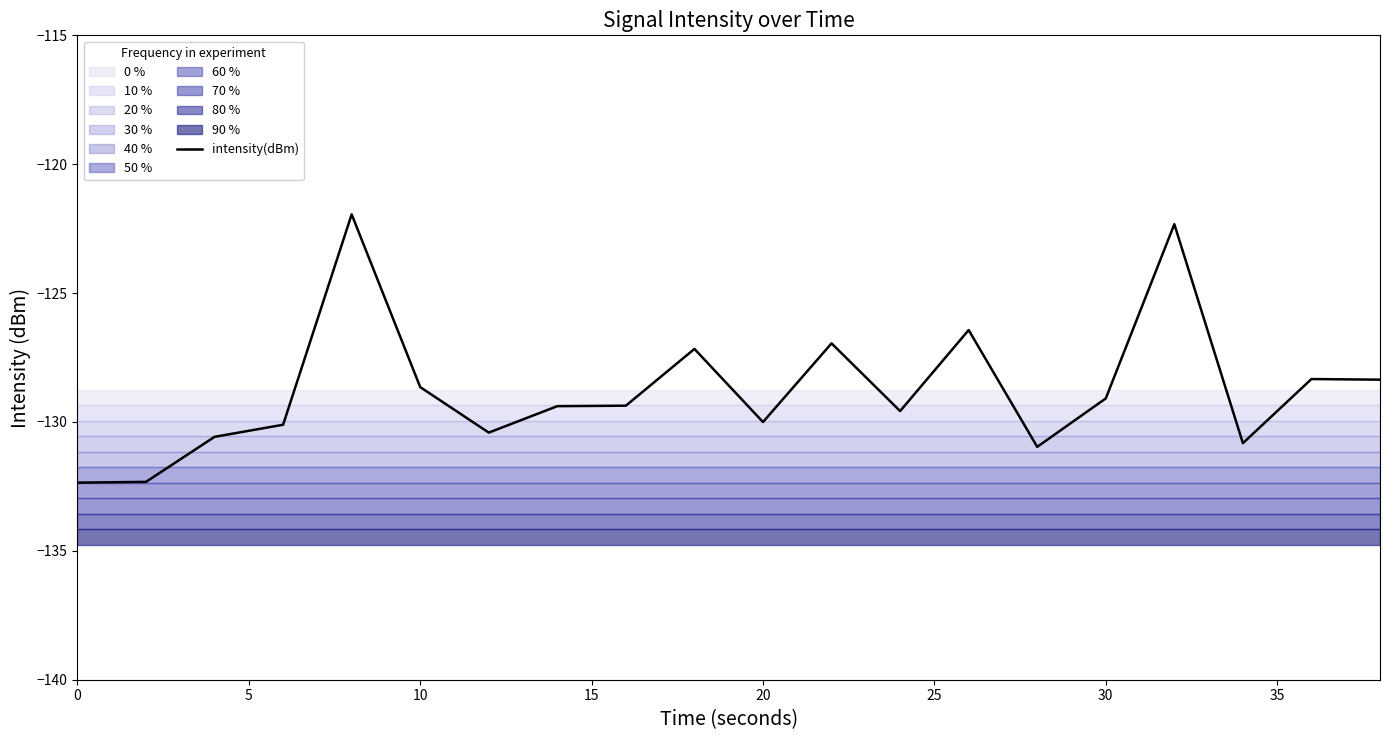

What is the smallest value displayed?

-132.4